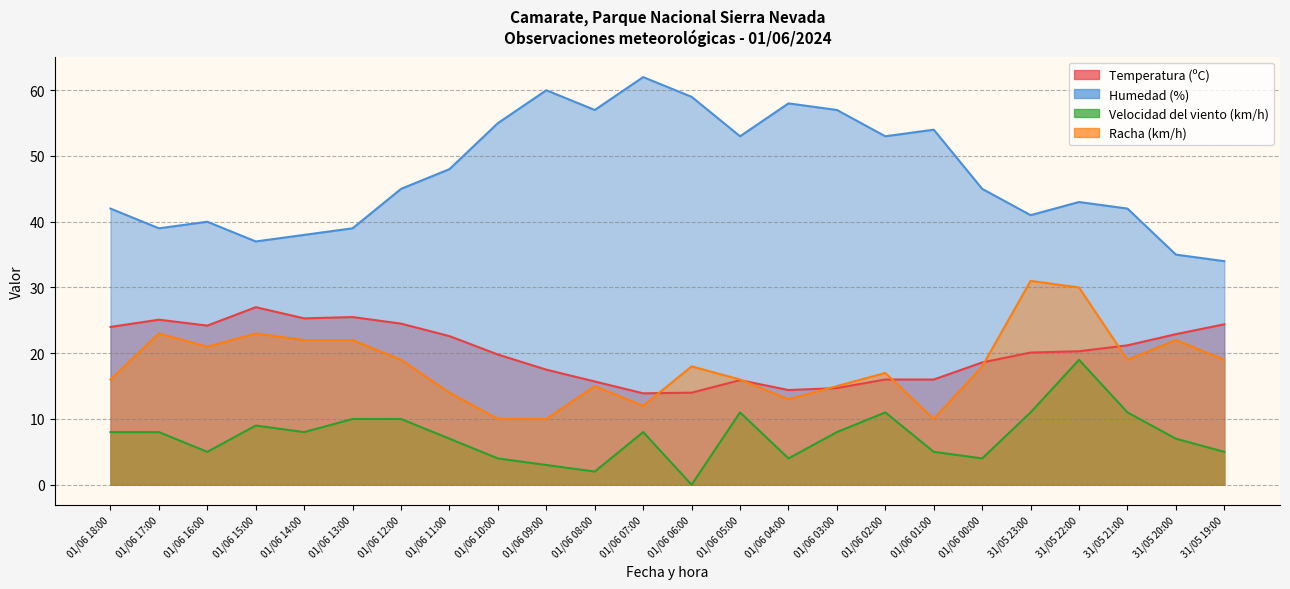

What position from the left is 01/06 05:00?

14